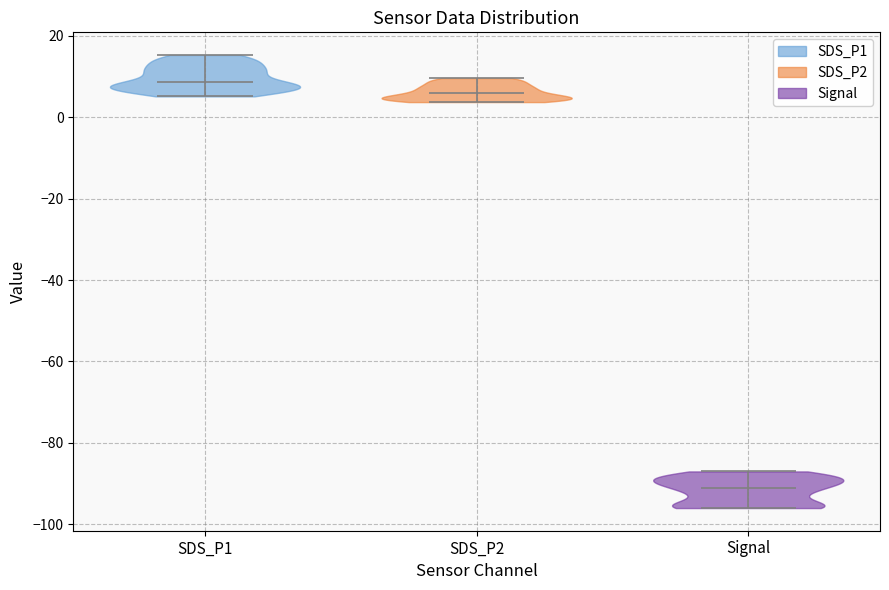

Where does the median line of the violin for Signal sit on the y-axis? The values are not printed on the chart, so give them approximately, as read against the axis.

-90